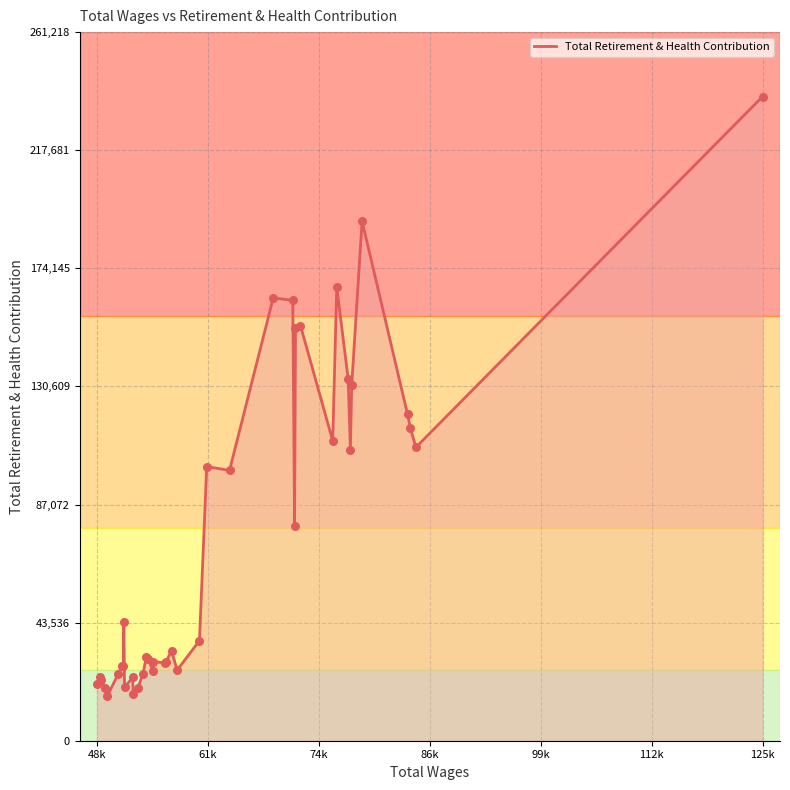

What is the difference between the maximum and minimum values?

221133